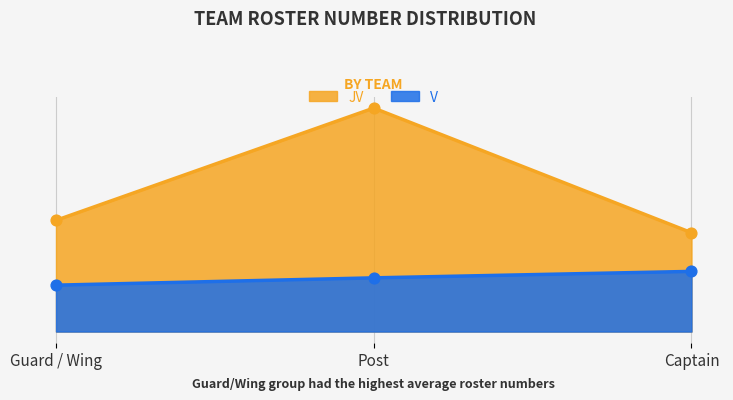

What are all the series names shown in the legend?

JV, V